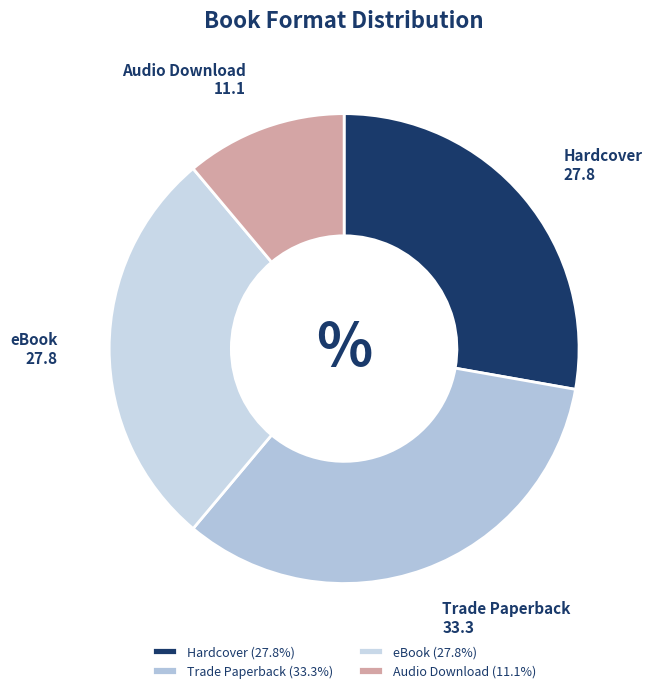

How many segments does this pie chart have?

4